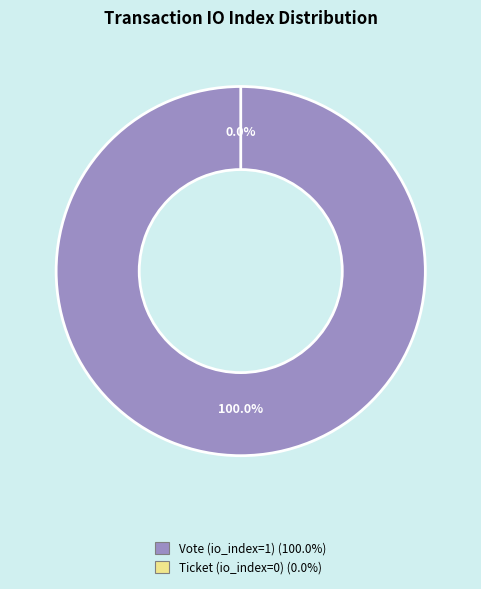

What is the majority slice?

Vote (io_index=1)